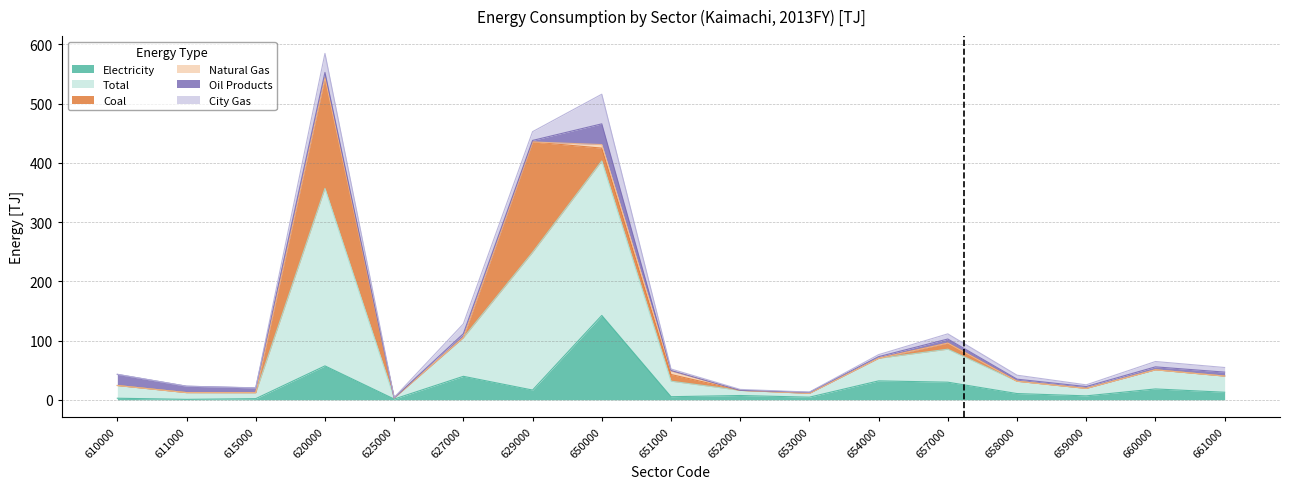

What is the difference between the highest and lowest values at 611000?

11.4